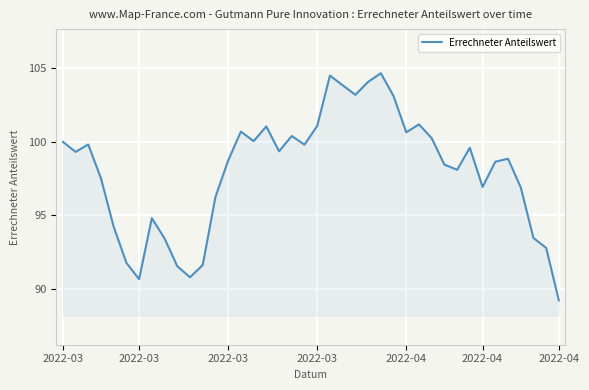

What is the maximum value shown in the chart?

104.7